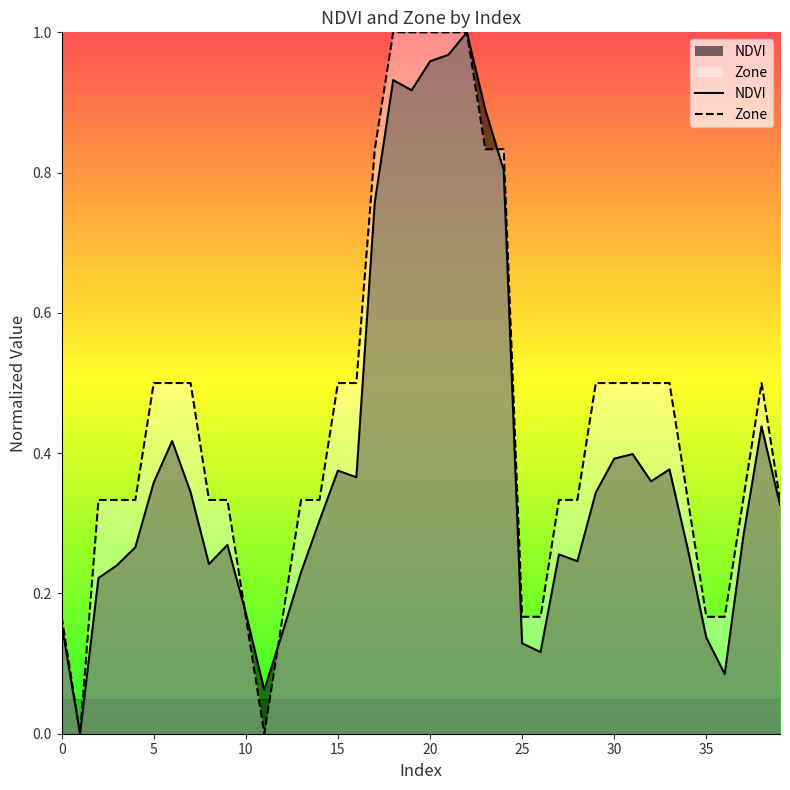

What is the difference between the Zone values at 20 and 14?

0.7